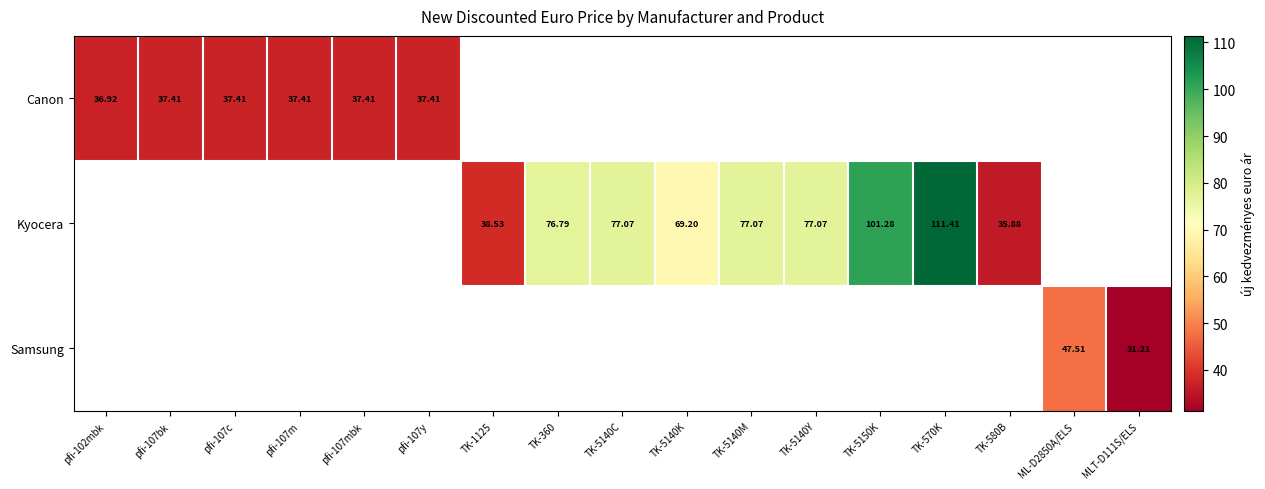

At which category does the chart reach its peak across all series?

TK-570K